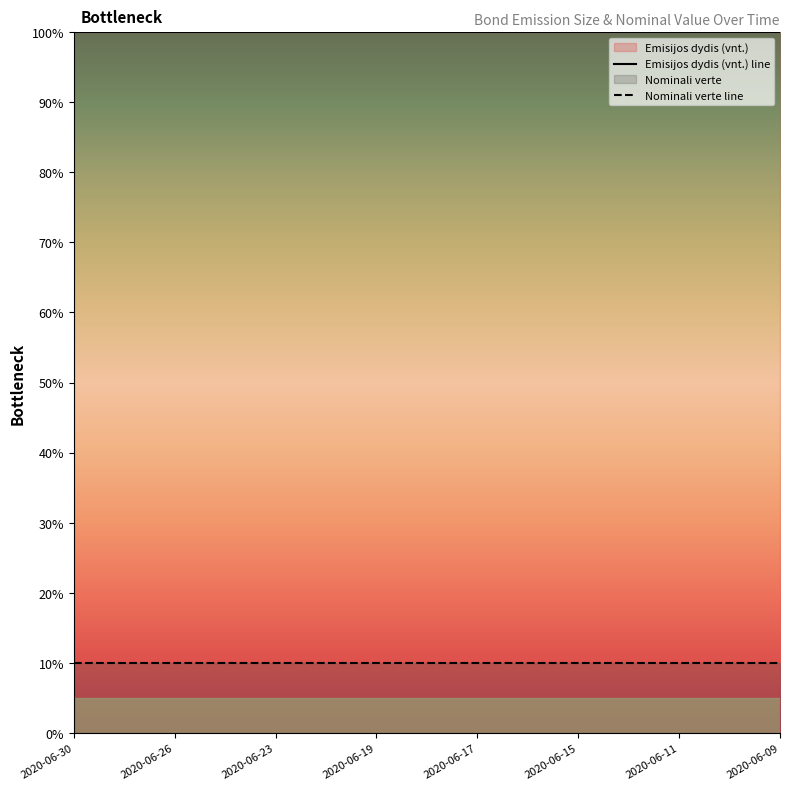

Does the chart have visible grid lines?

No